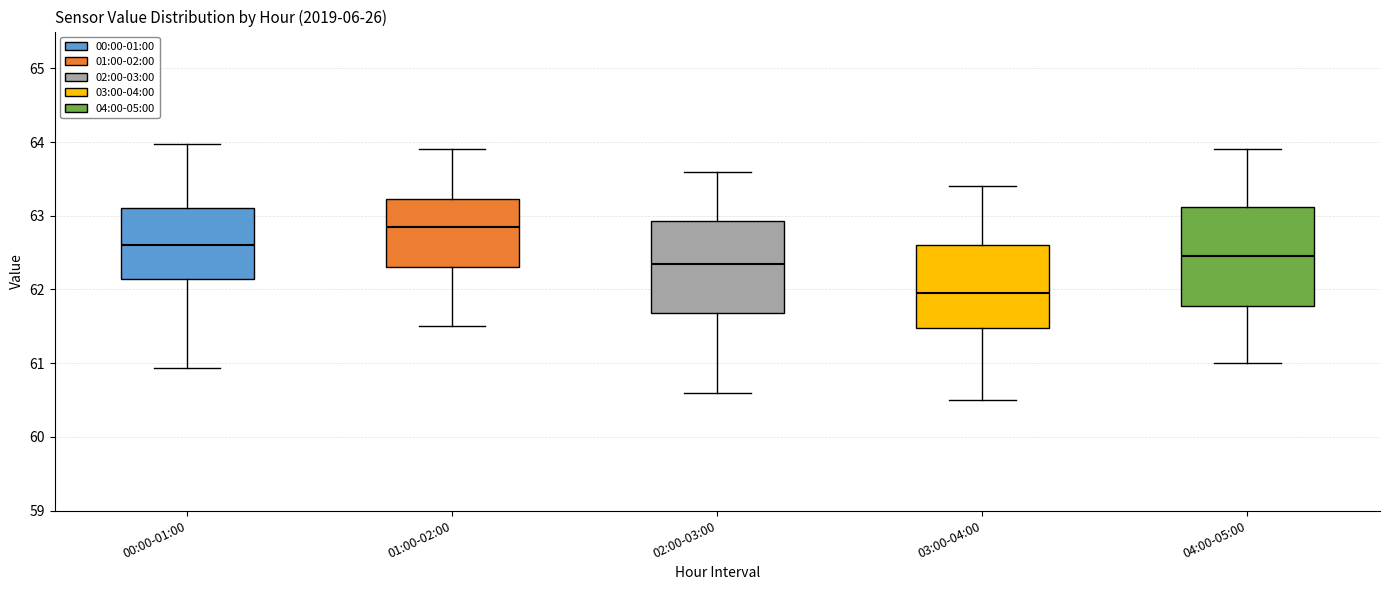

Where is the lower edge of the box for 04:00-05:00 on the y-axis? The values are not printed on the chart, so give them approximately, as read against the axis.

61.8